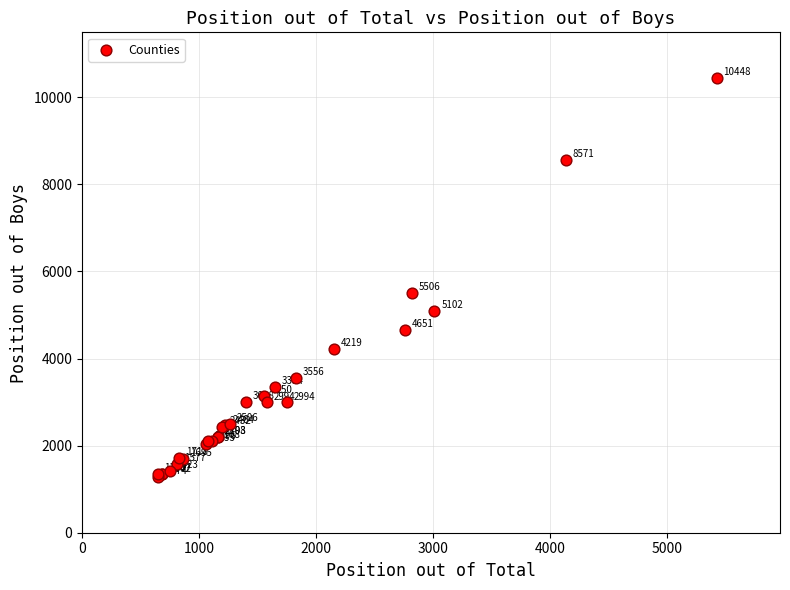

What Y value in the scatter plot is closest to 5861?

5506